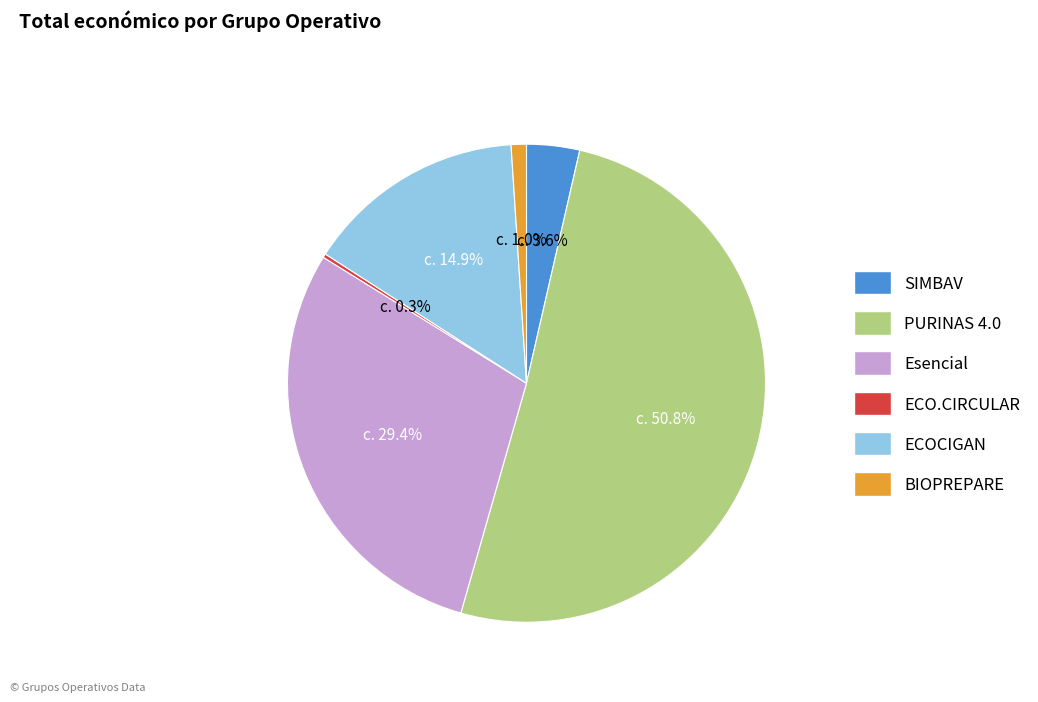

Is it true that PURINAS 4.0 is 42% of the pie?

False